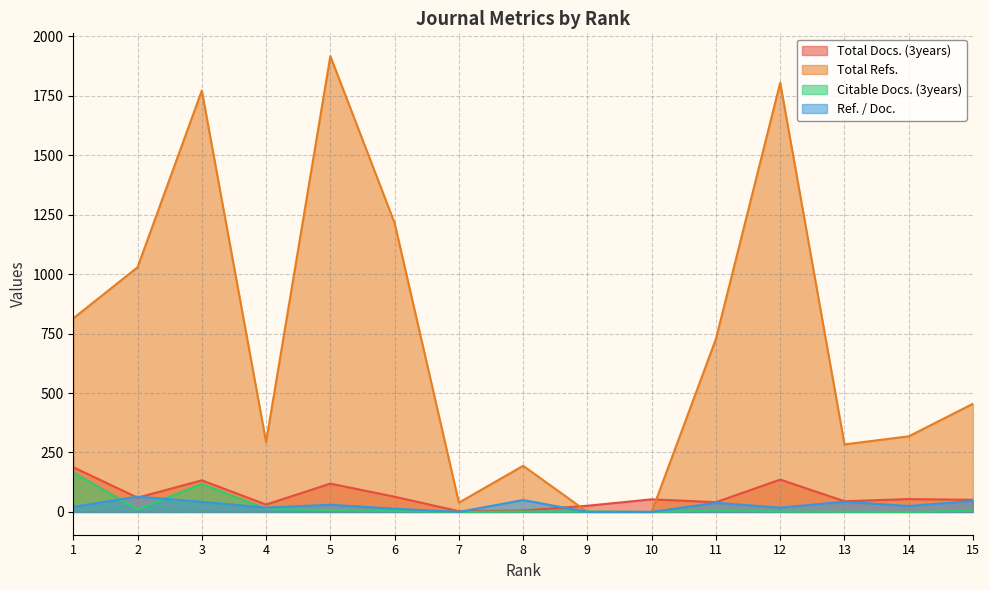

True or false: Total Docs. (3years) and Ref. / Doc. intersect in this chart.

True